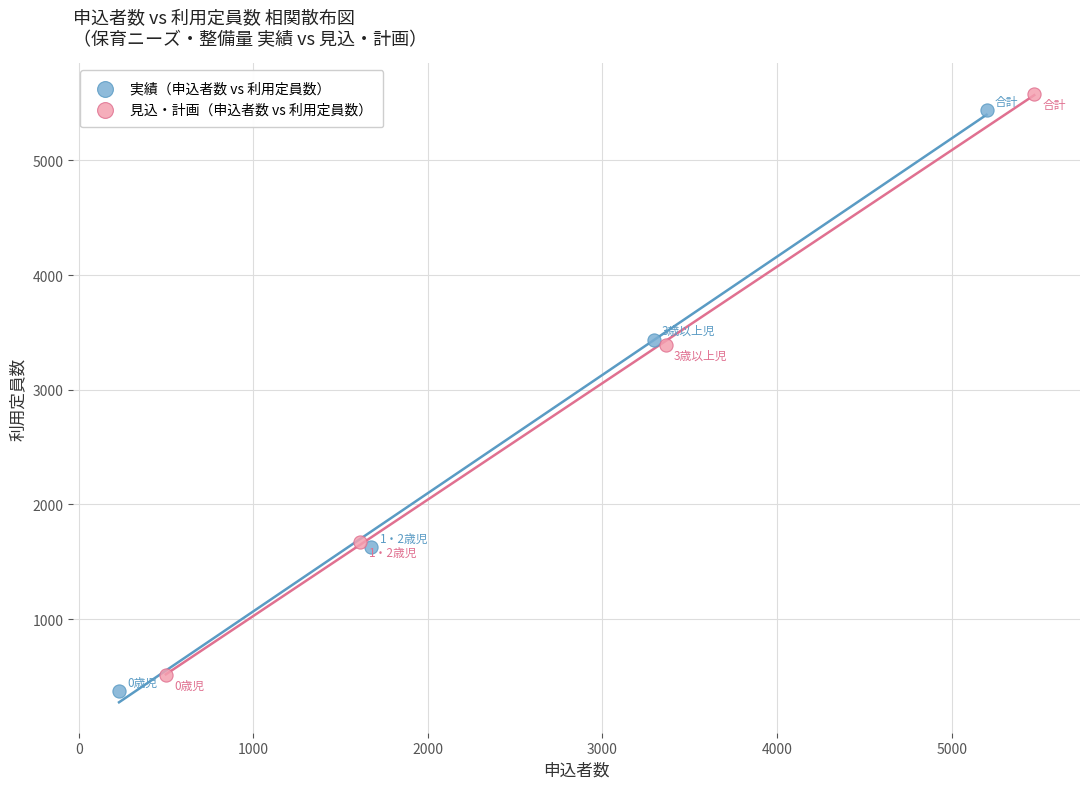

Which series has the largest Y range (max minus min)?

見込・計画（申込者数 vs 利用定員数）